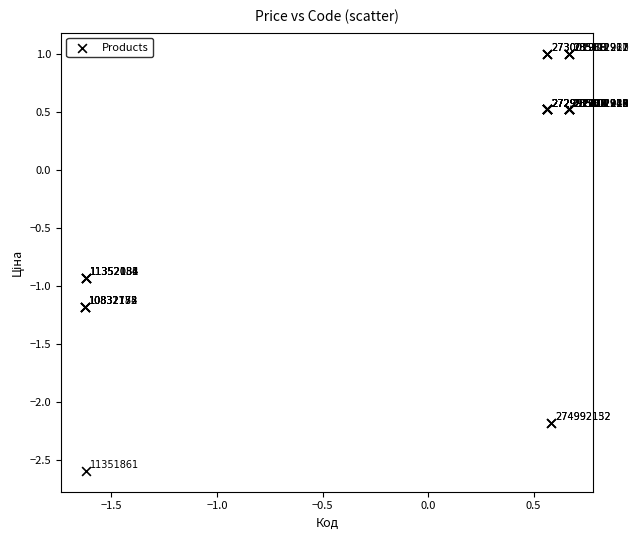

What Y value in the scatter plot is closest to 0?

0.5